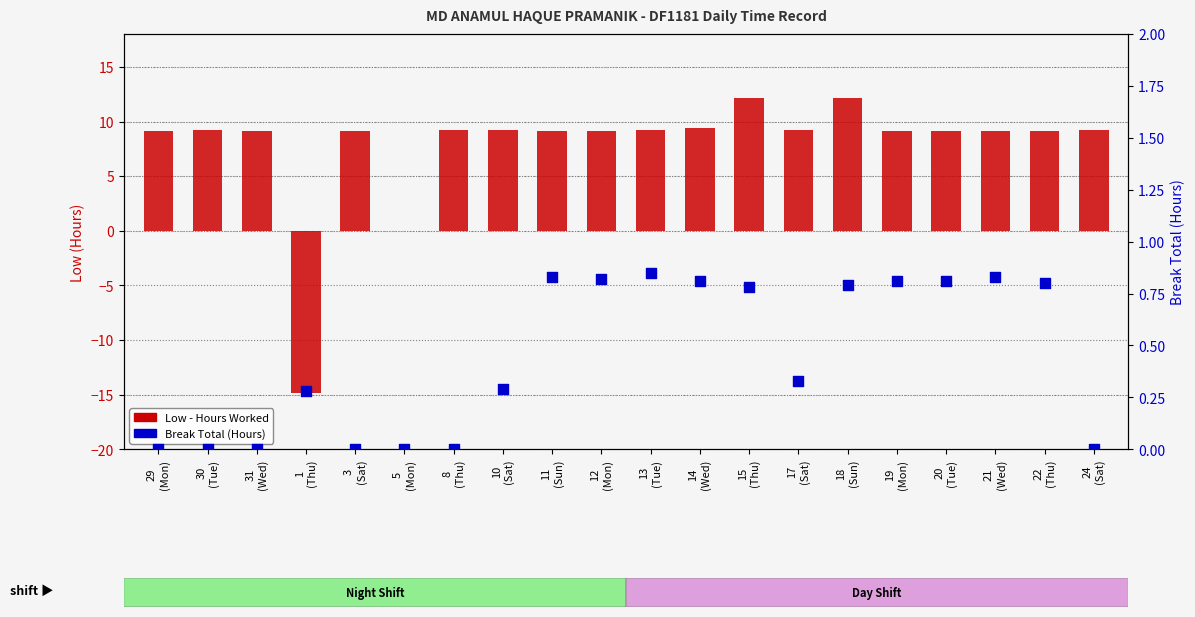

At which category is the sum across all series the highest?

15
(Thu)